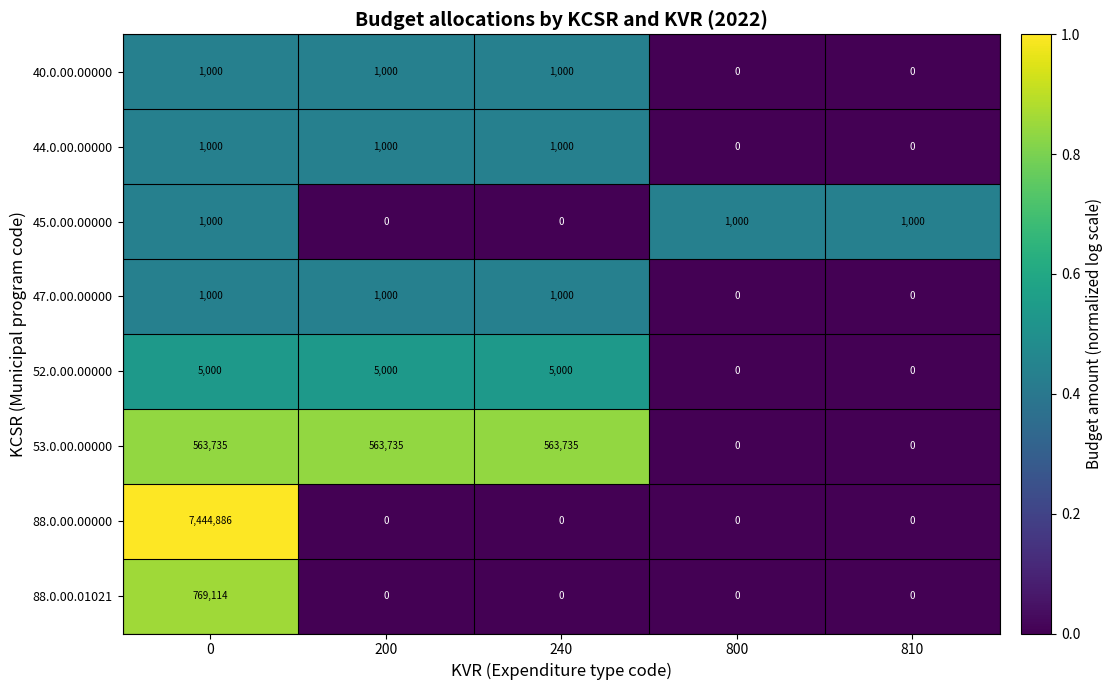

The value of 44.0.00.00000 at 800 is 0. True or false?

True